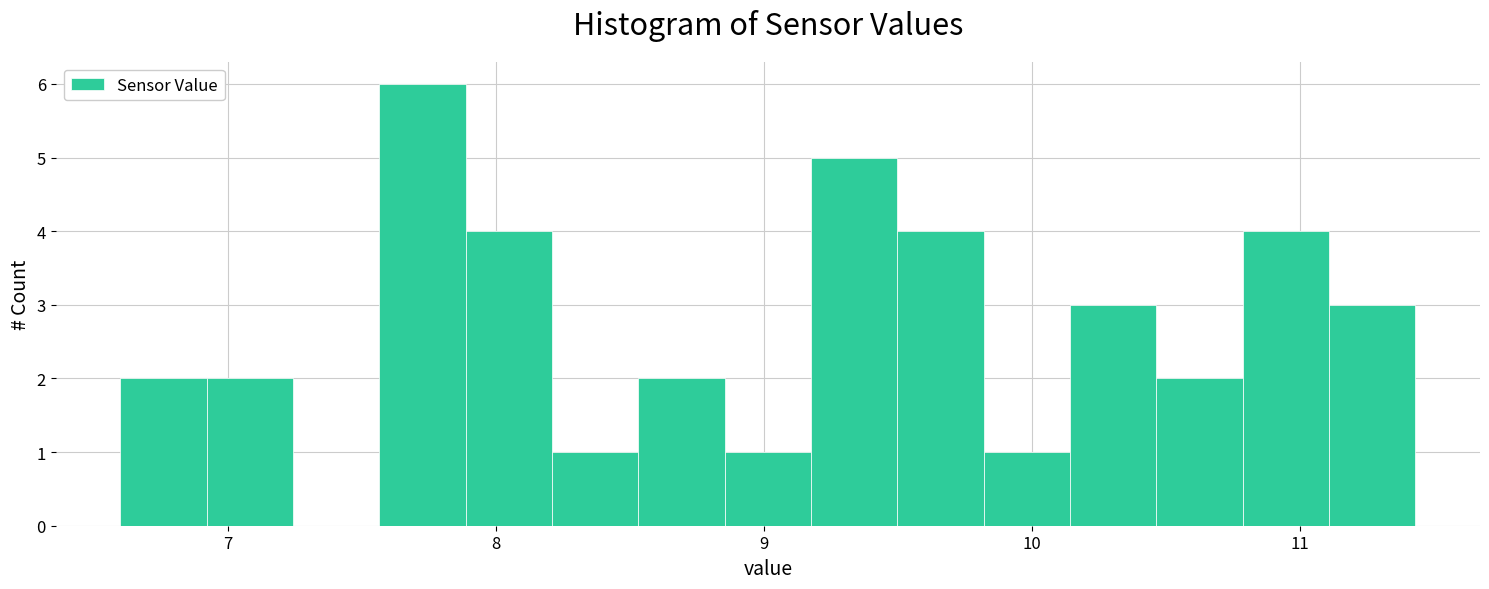

Around what value on the x-axis is the tallest bar? Give the approximate position of its centre, as read against the axis.

7.7